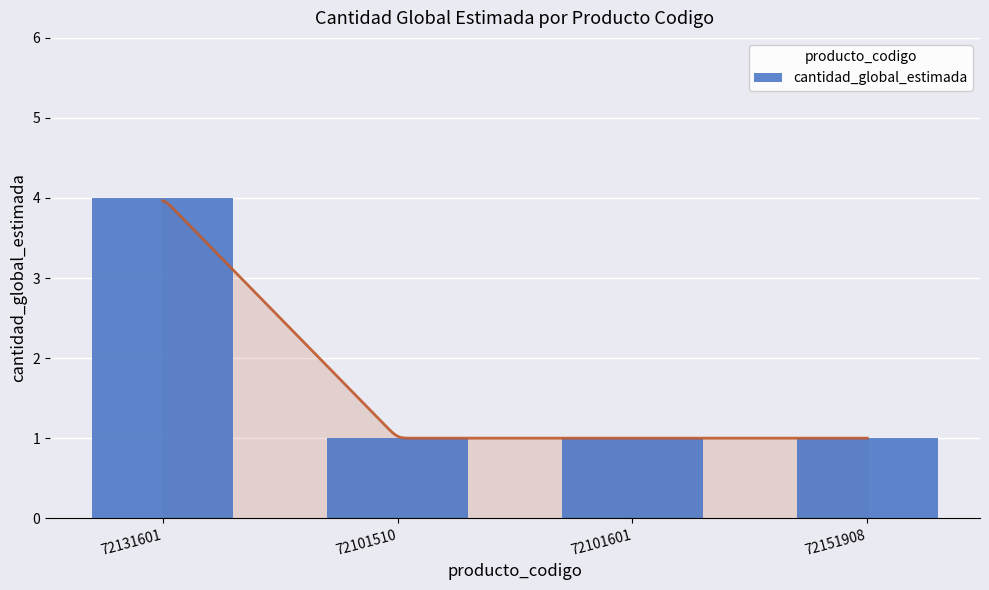

What is the label of the 4th bar from the left?

72151908